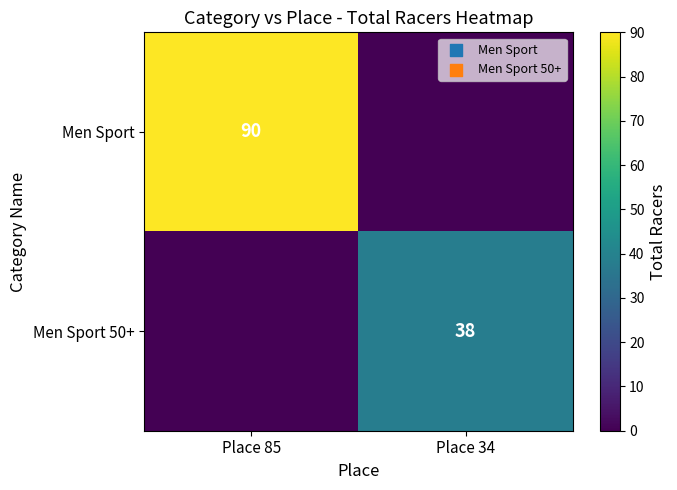

True or false: Men Sport has a value of 90 at Place 85.

True